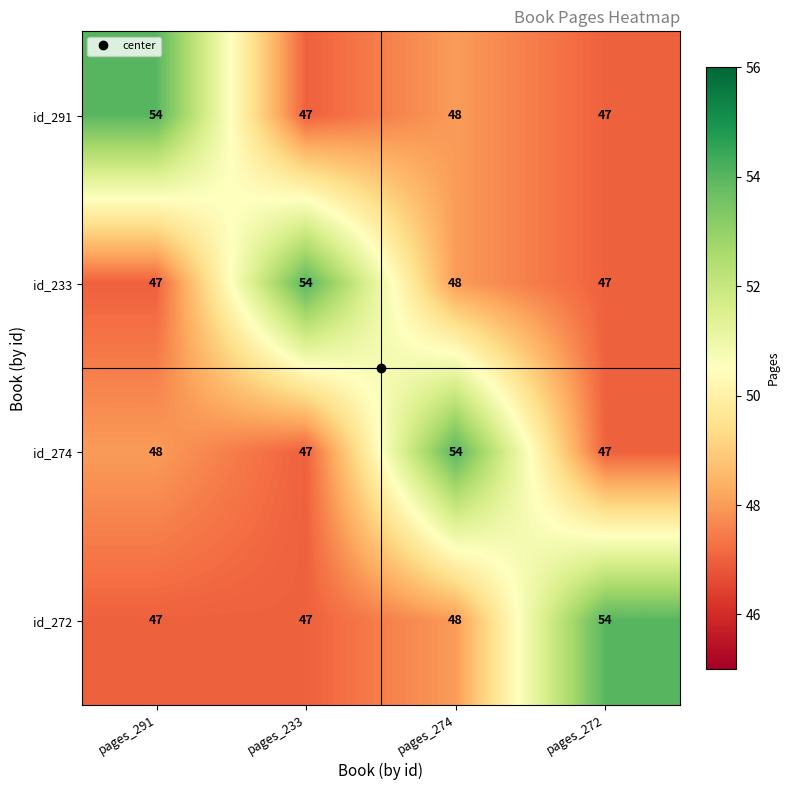

What is the minimum value for id_274?

47